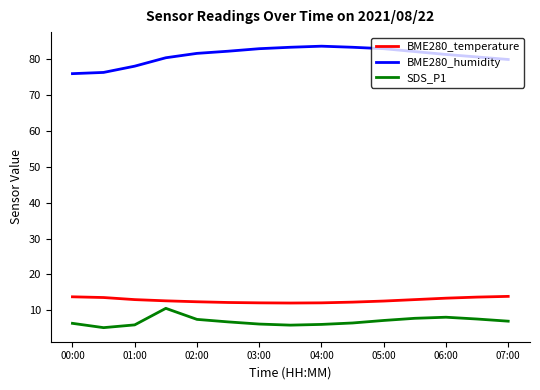

True or false: BME280_humidity and SDS_P1 cross at least once.

False